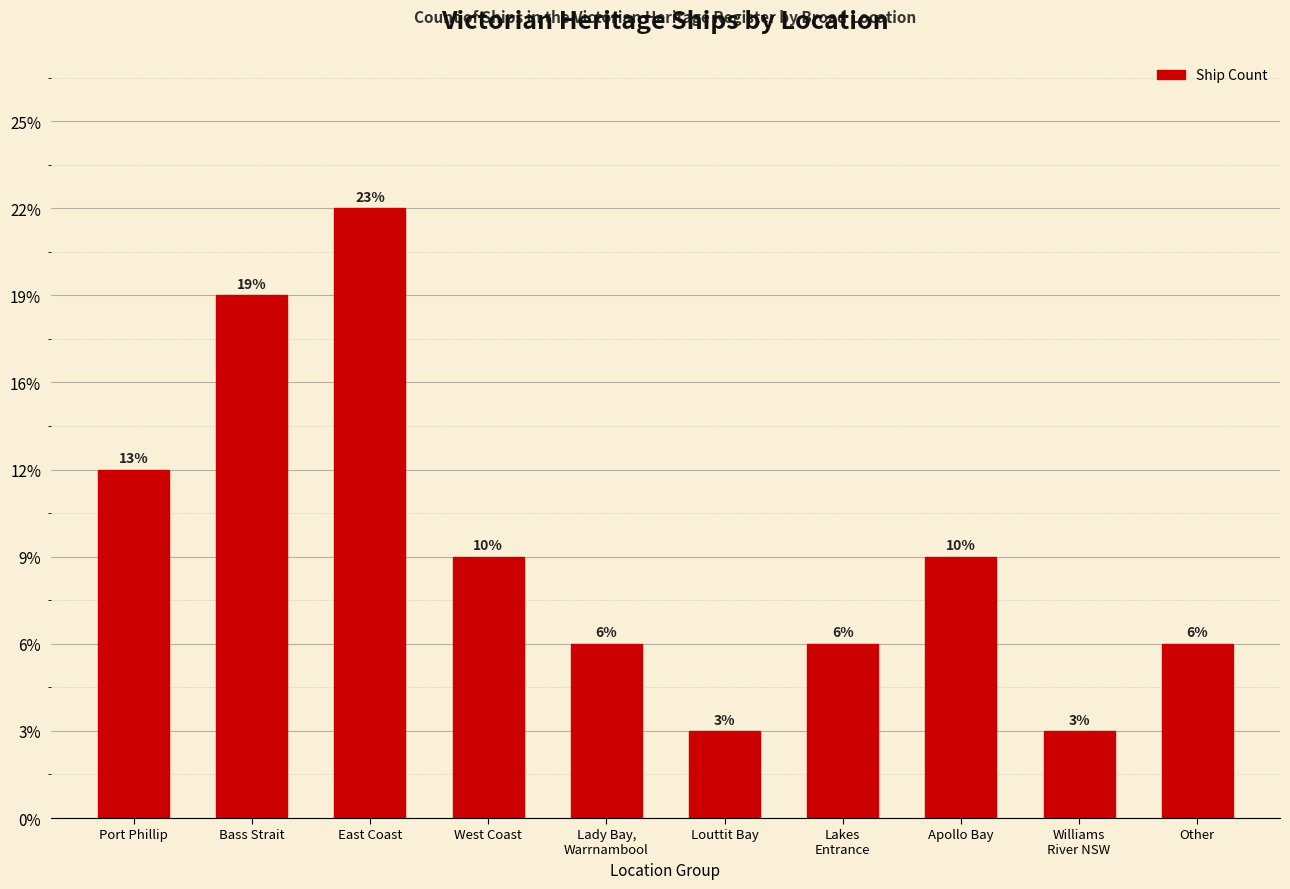

What position from the left is Other?

10